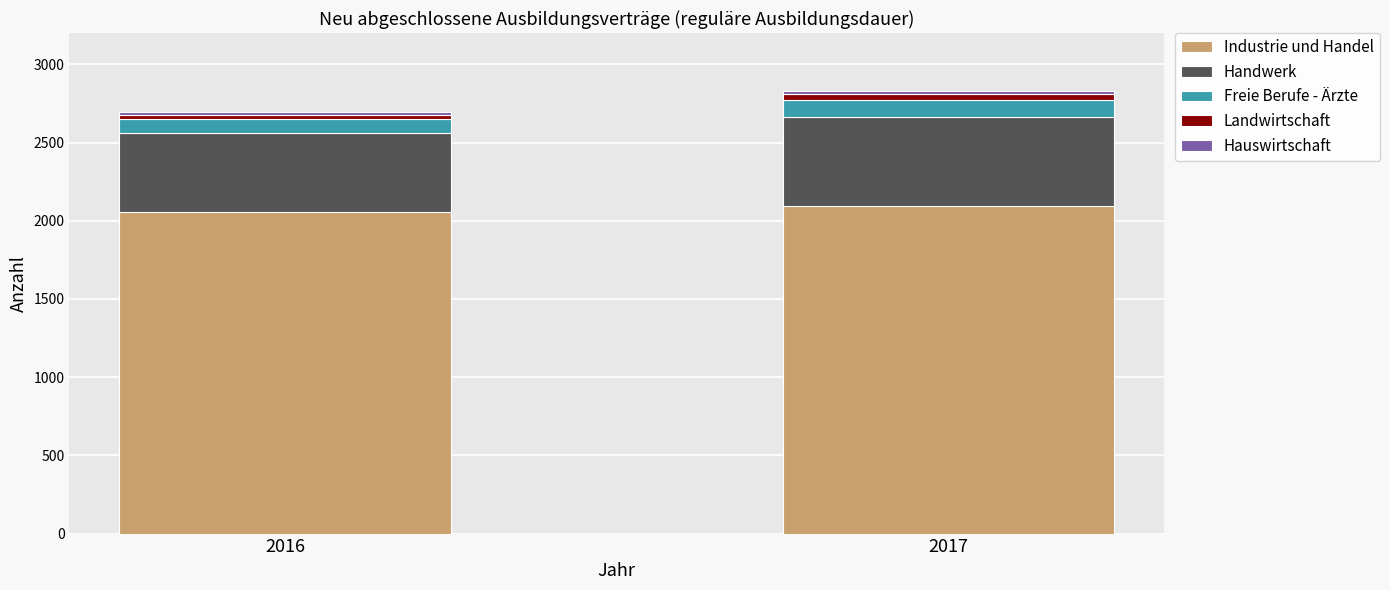

Does the chart contain stacked bars?

Yes